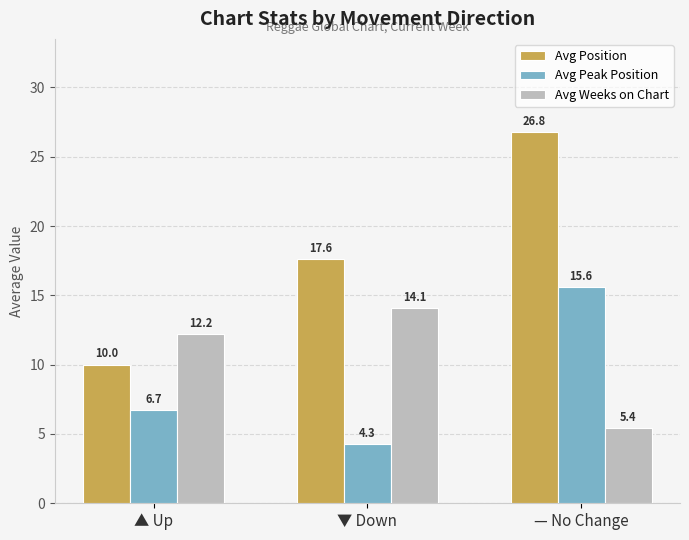

What are all the series names shown in the legend?

Avg Position, Avg Peak Position, Avg Weeks on Chart